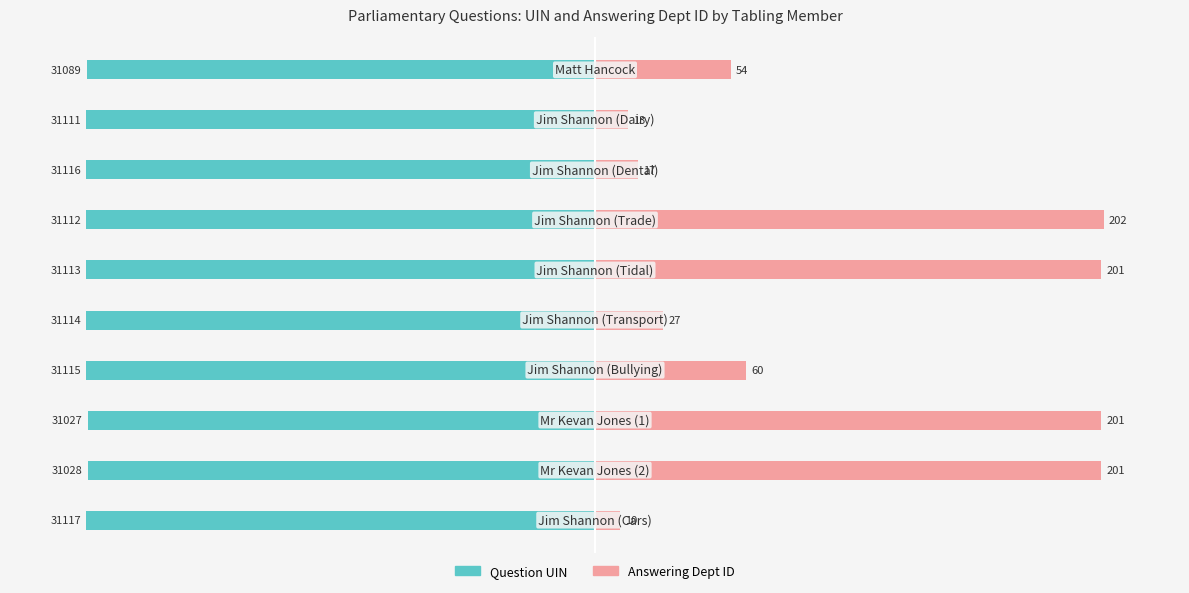

How many bars are there in total?

20